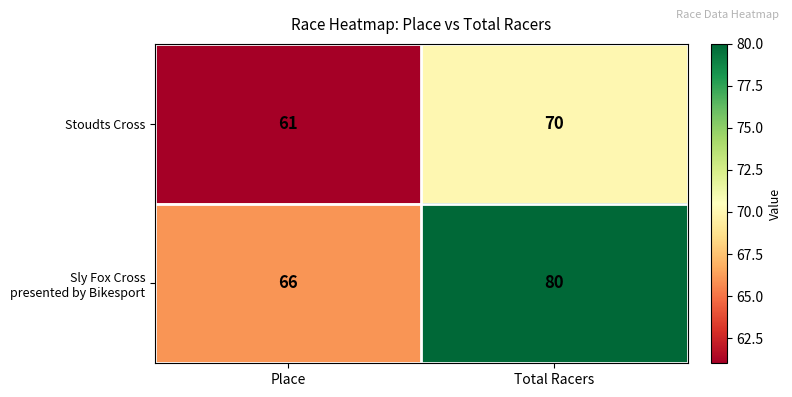

What is the difference between the maximum and minimum values in the Stoudts Cross series?

9